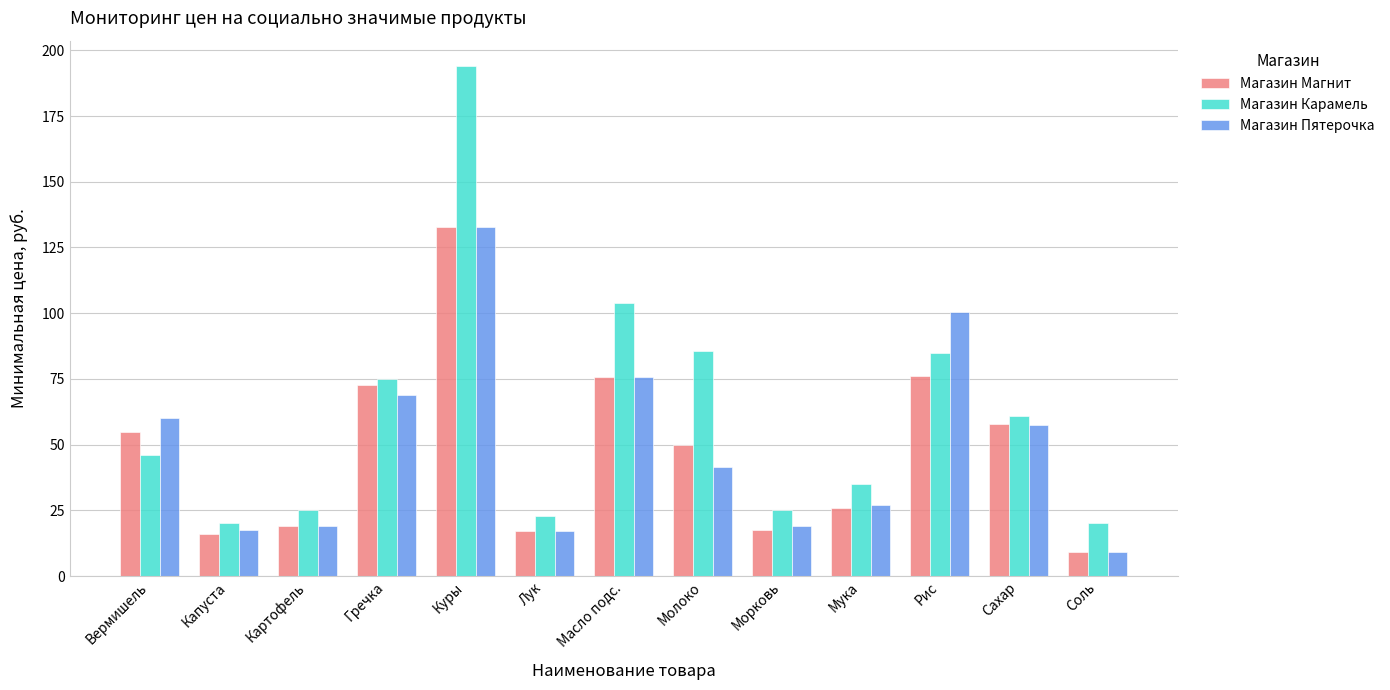

What is the minimum value shown in the chart?

9.0